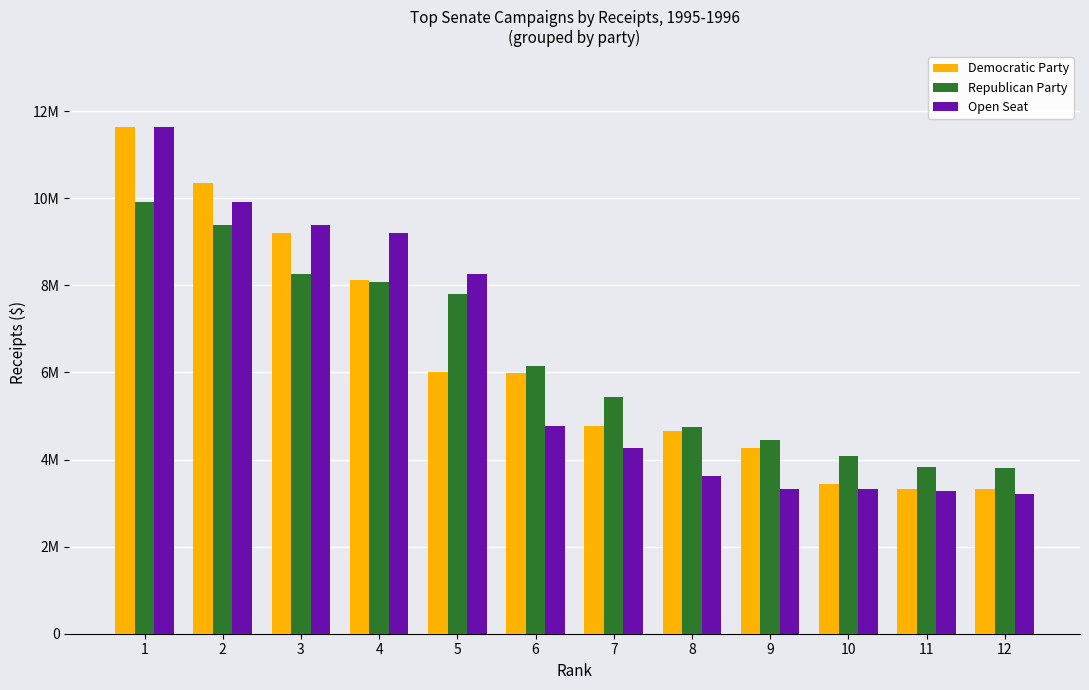

The Republican Party series shows 4091490 at 10. True or false?

True